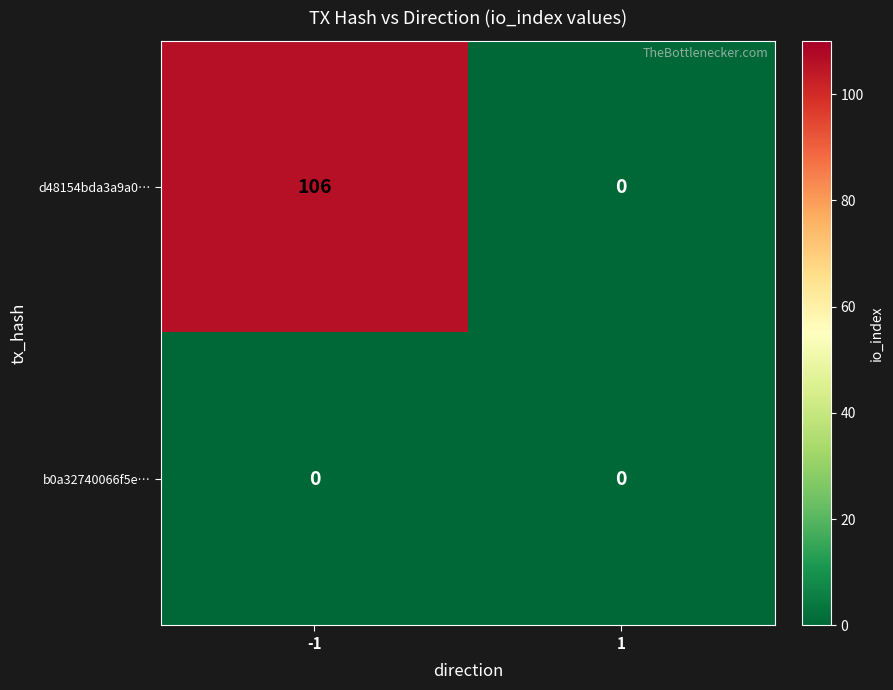

Count the number of categories in the chart.

2